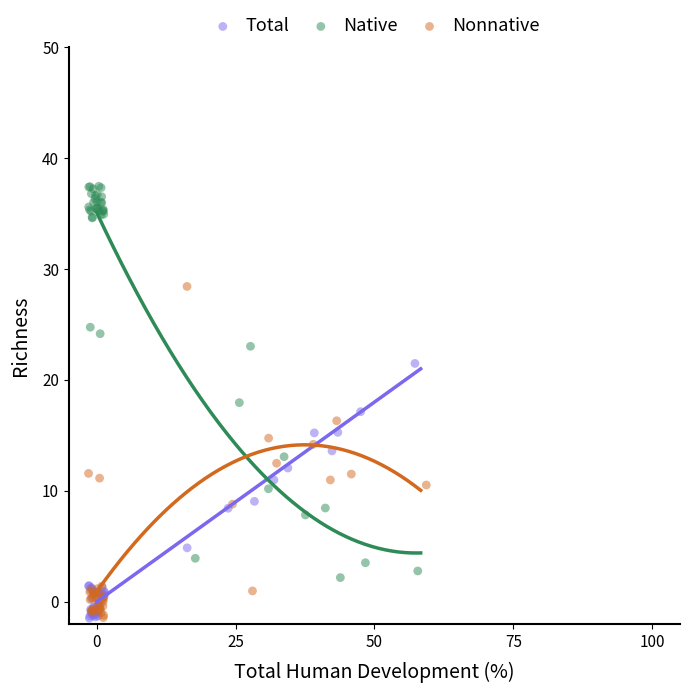

Which series contains the highest Y value?

Native